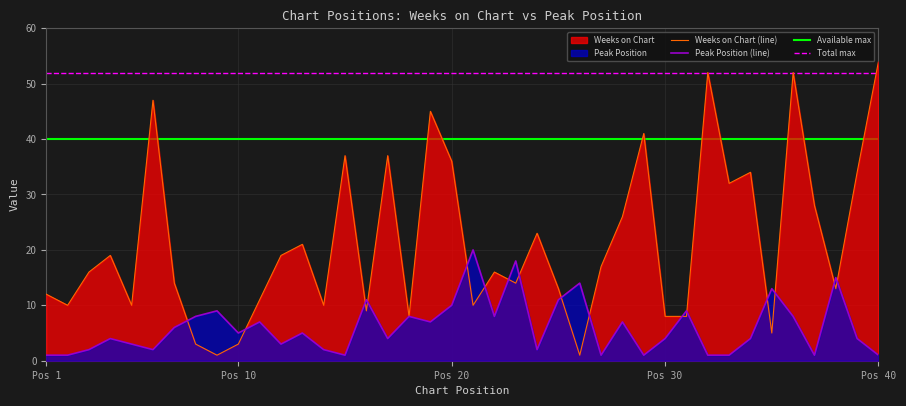

At 11, list the series in order from smallest to largest.

Peak Position, Weeks on Chart